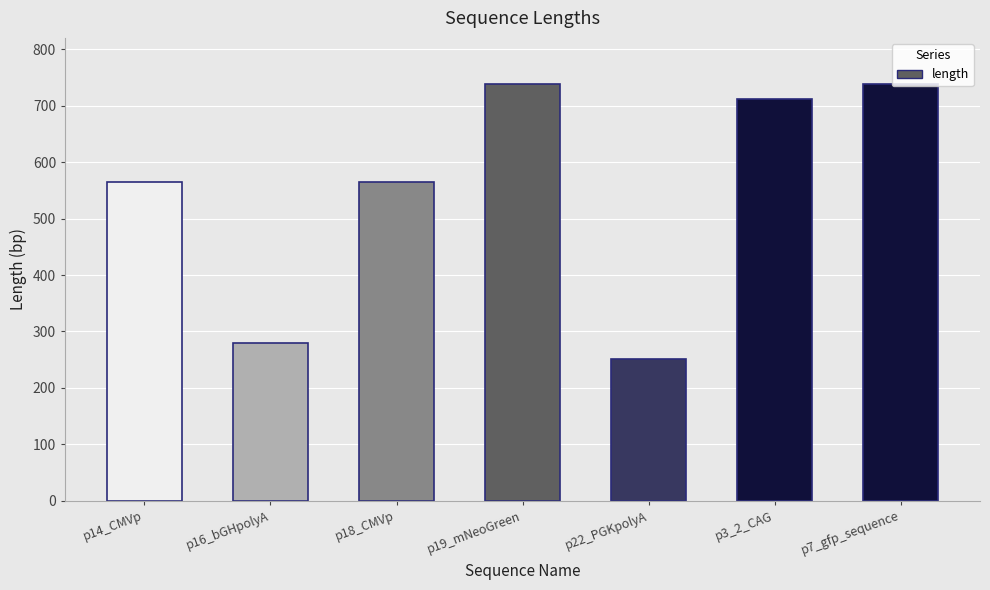

Read the value at p7_gfp_sequence.

738